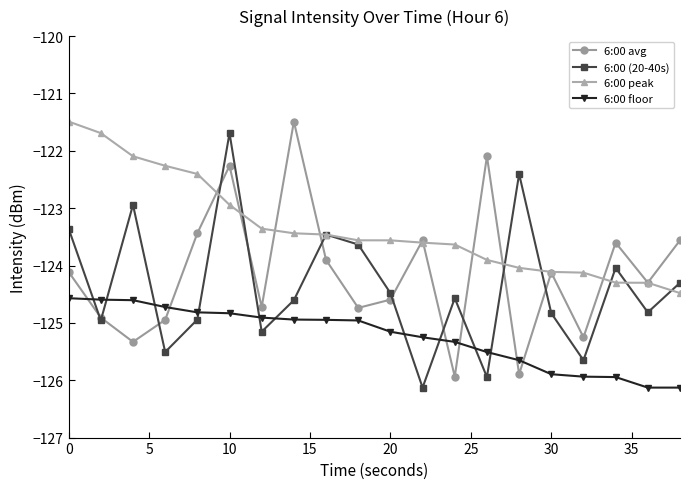

What is the minimum value for 6:00 floor?

-126.1